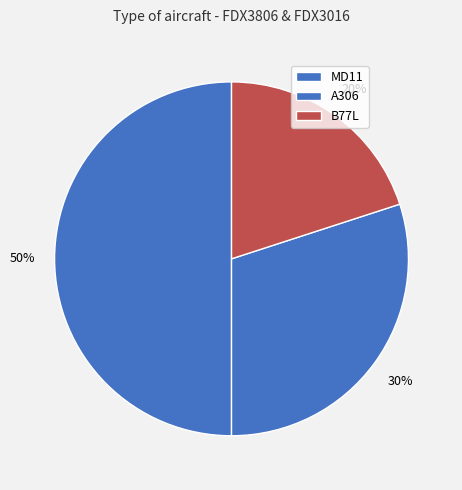

Rank the categories by value from highest to lowest.

MD11, A306, B77L